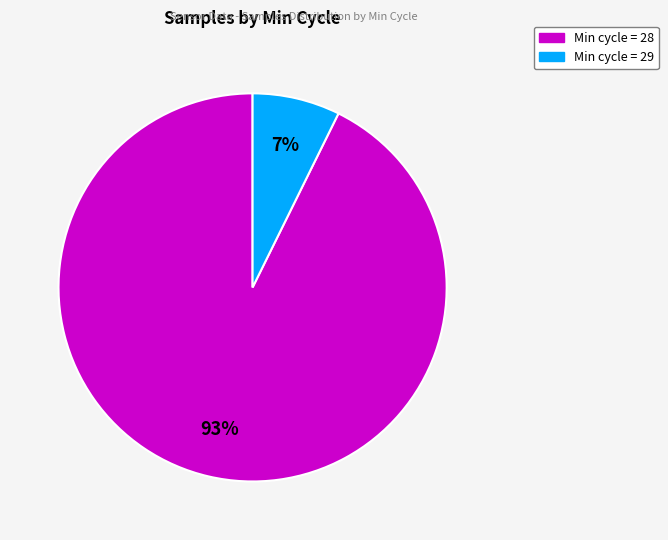

Is there any slice that represents more than half of the pie?

Yes